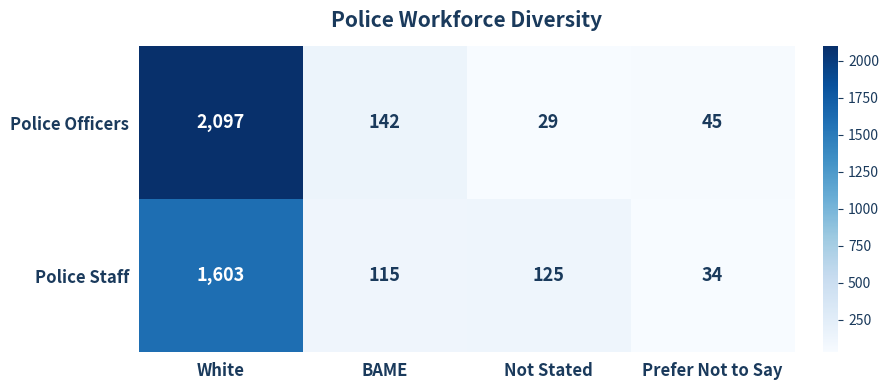

The value of Police Staff at BAME is 59. True or false?

False